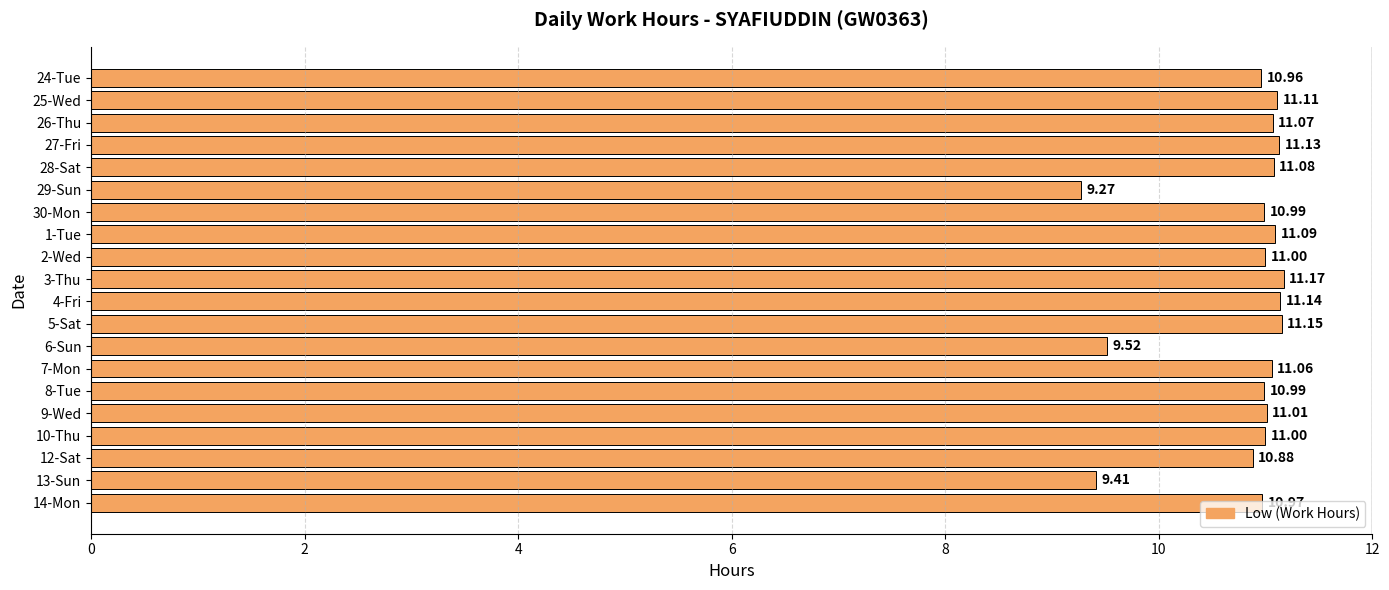

What is the difference between the maximum and minimum values?

1.9